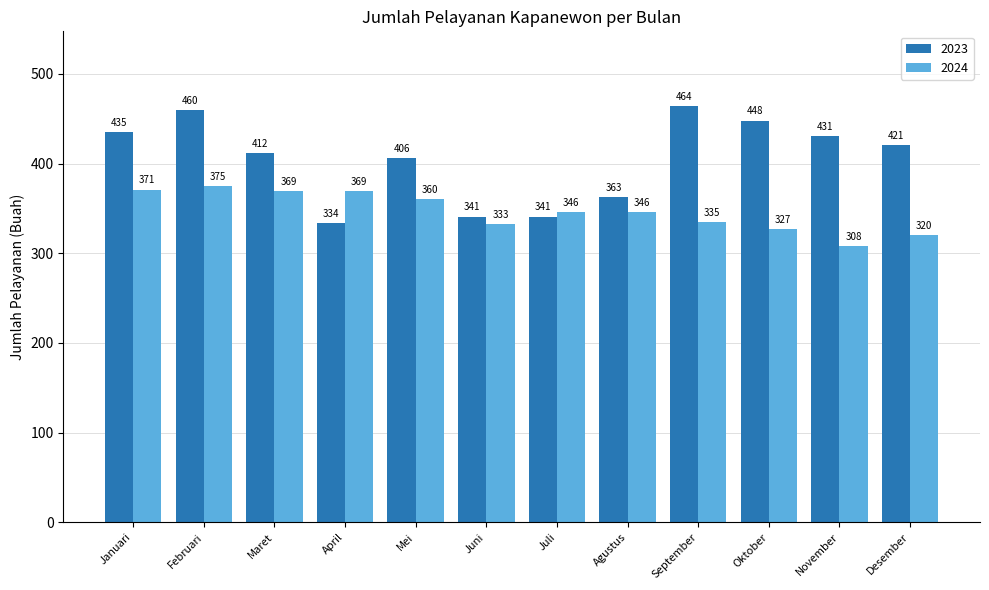

Is it true that 2023 equals 257 at November?

False